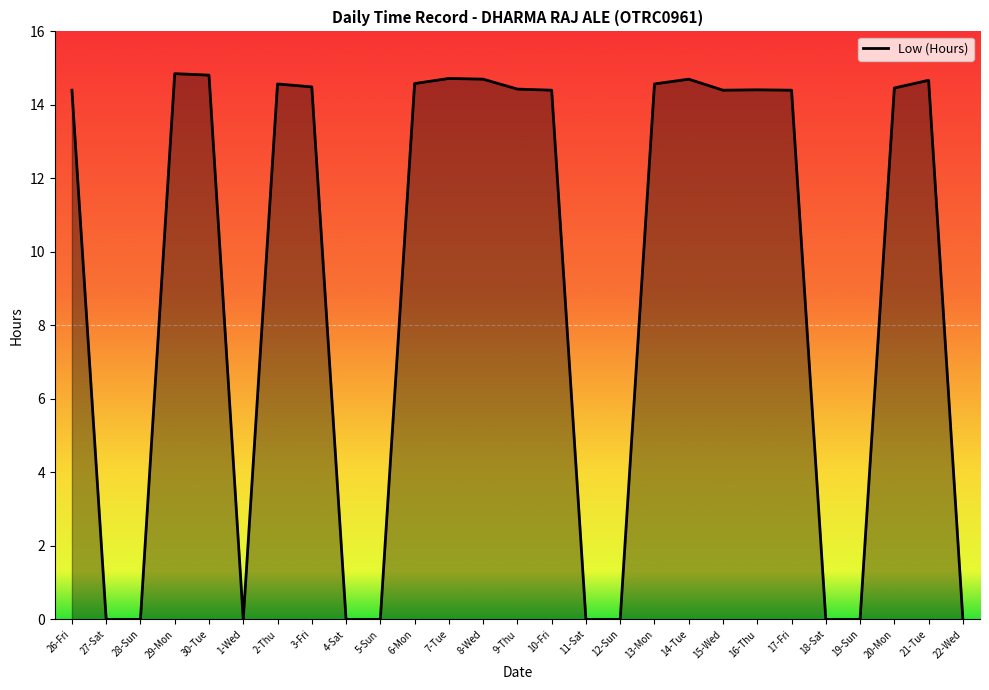

What is the value of the 8th point from the left?

14.5